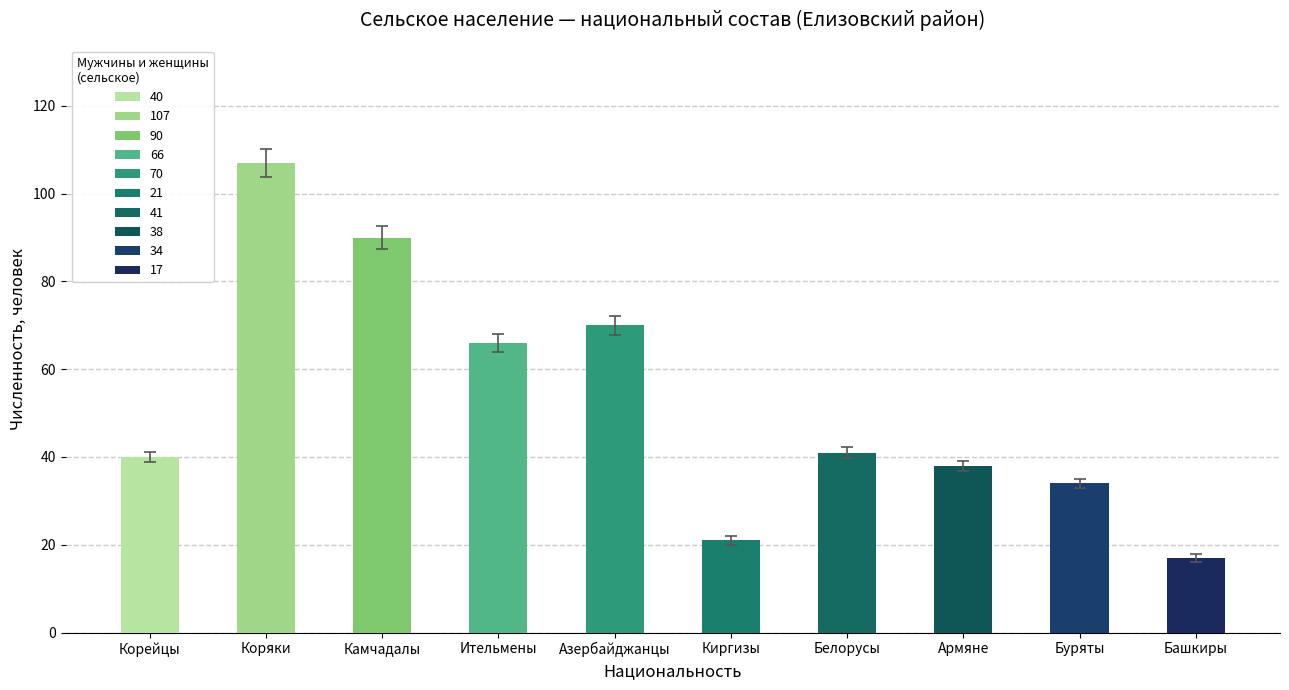

The chart shows a value of 22.0 at Киргизы. True or false?

True